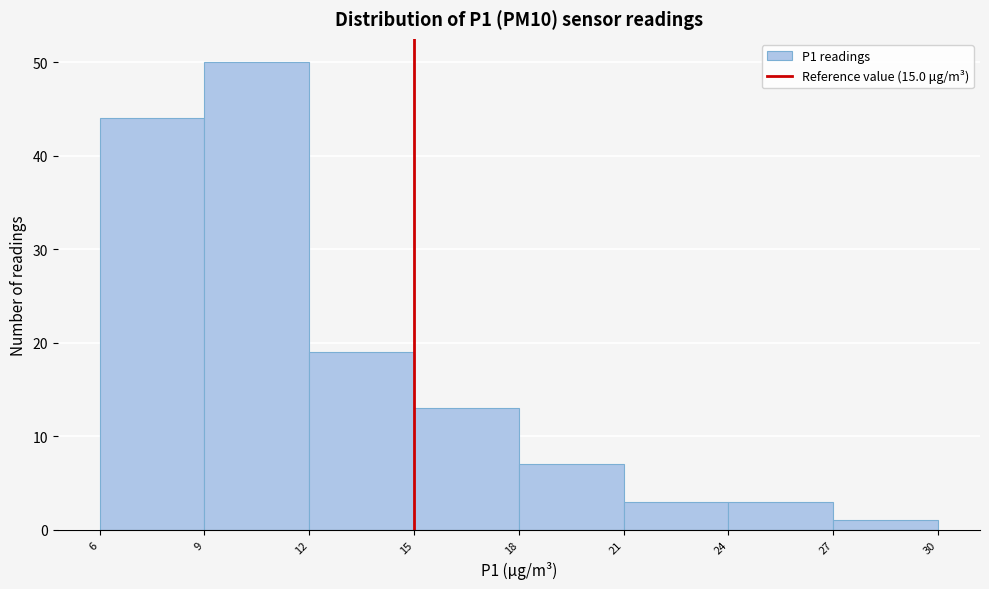

How tall is the bar that spans 9 to 12 on the x-axis? The values are not printed on the chart, so give them approximately, as read against the axis.

50